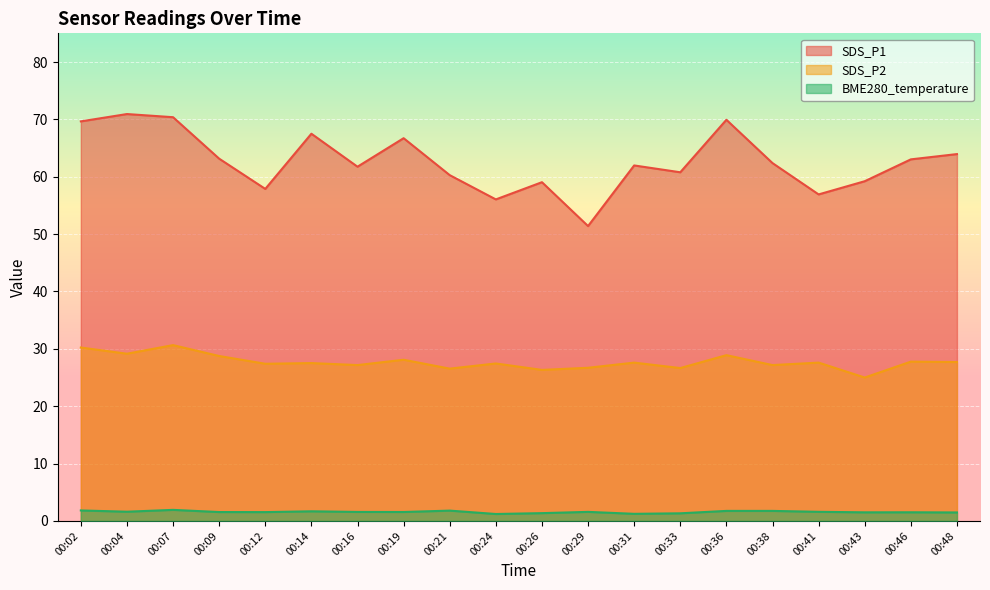

How many interior local peaks does the BME280_temperature series have?

5